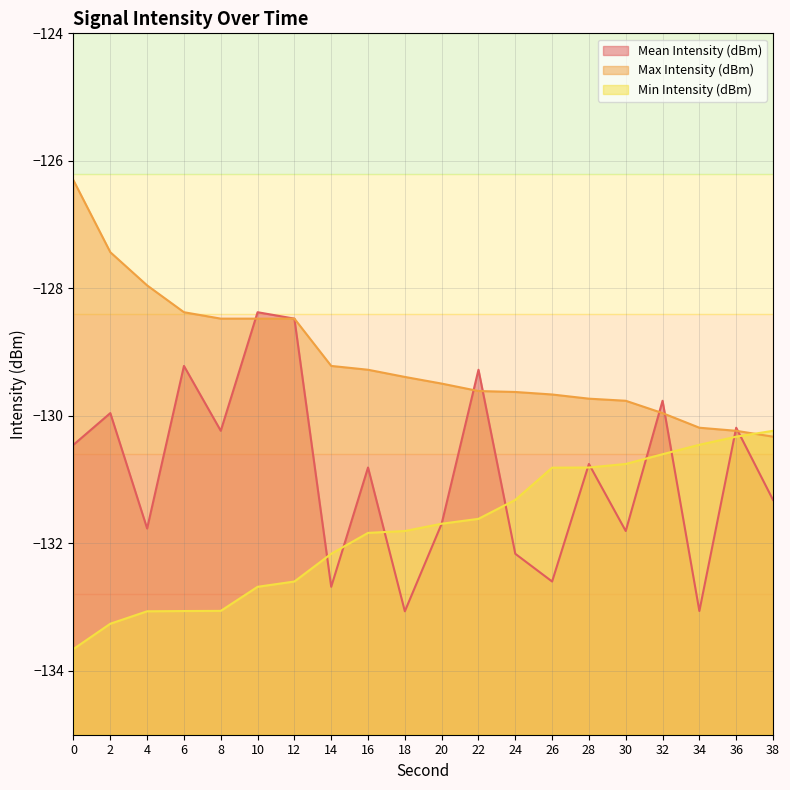

What is the difference between the highest and lowest values at 38?

1.1